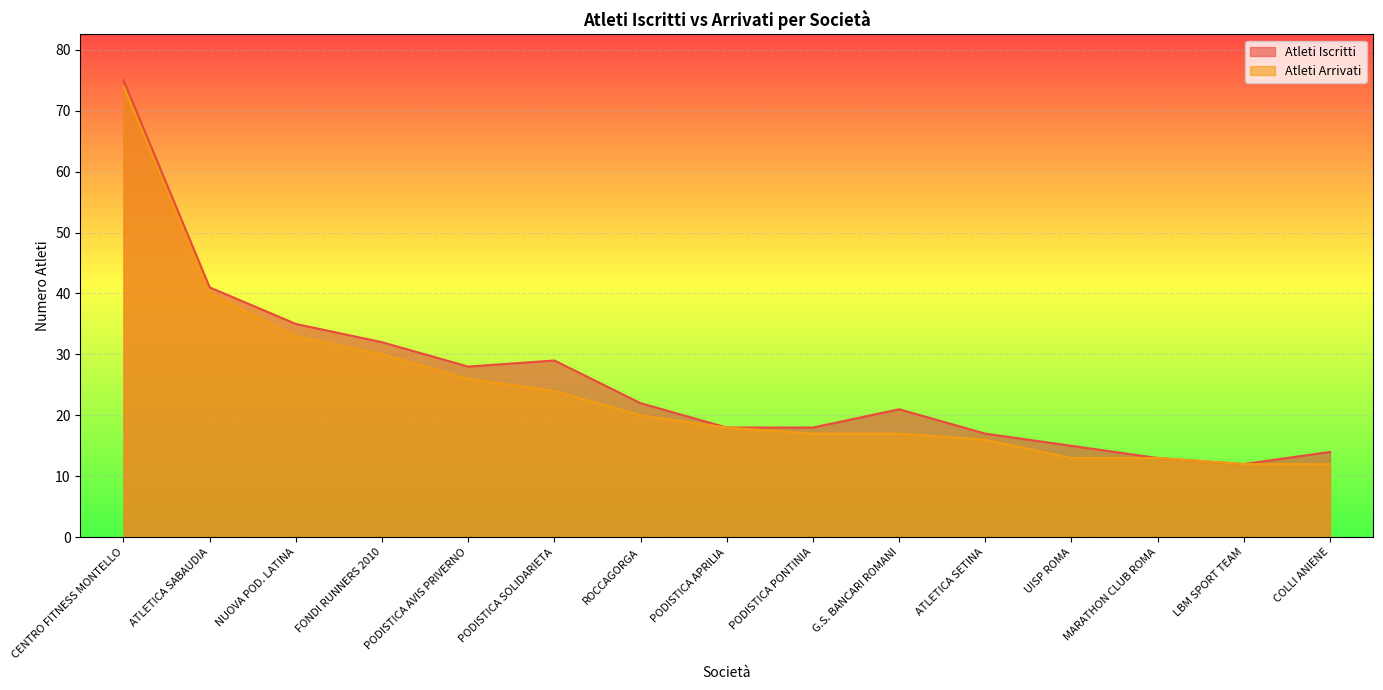

In Atleti Iscritti, how many points are higher than both neighbors (excluding endpoints)?

2